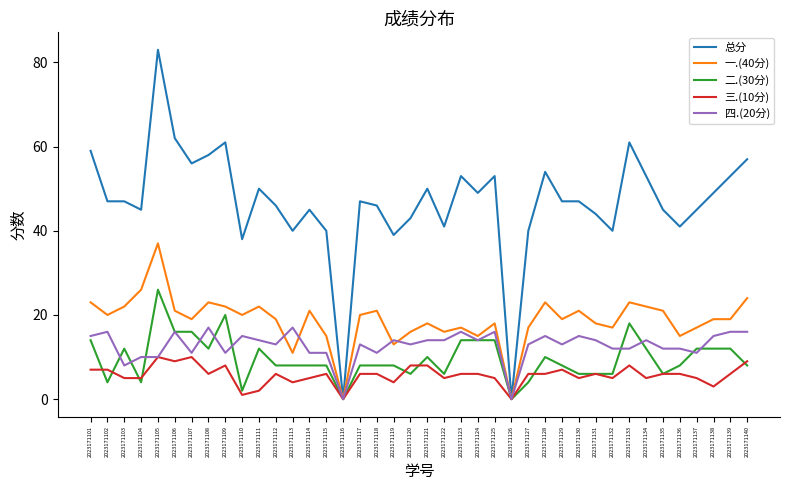

The 四.(20分) series shows 11 at 2023171107. True or false?

True